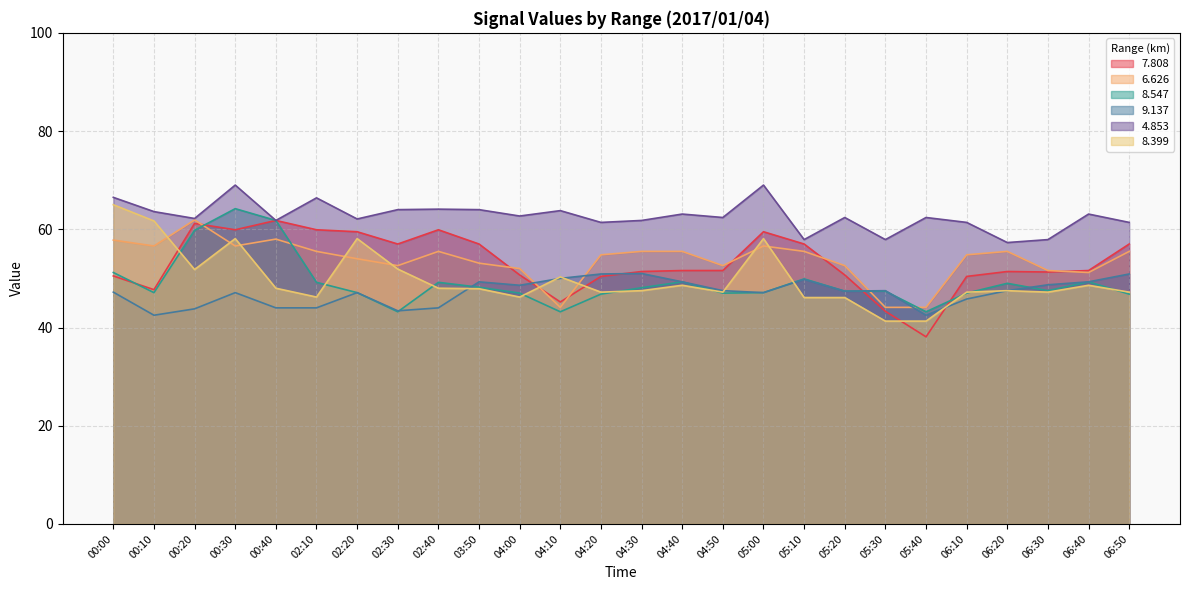

How many data points does each series have?

26